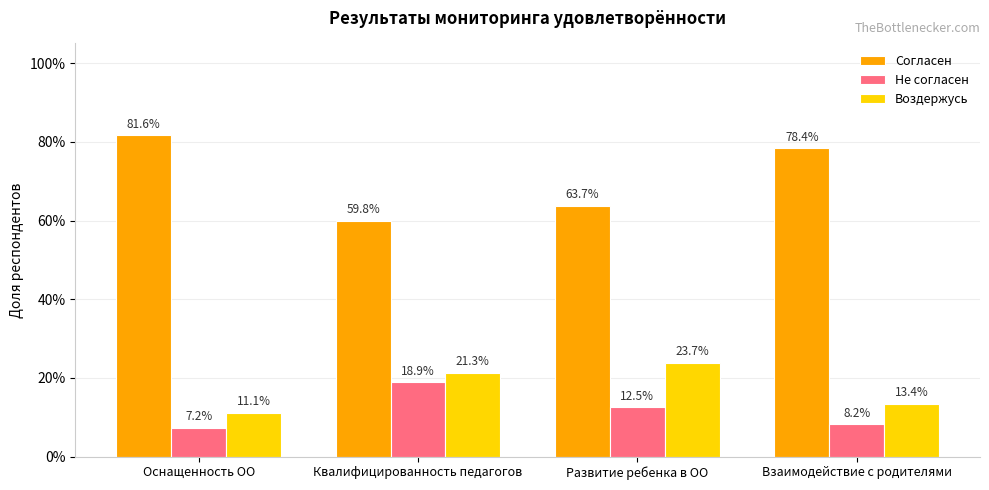

What is the value of the Не согласен bar at the 2nd from the left?

0.2